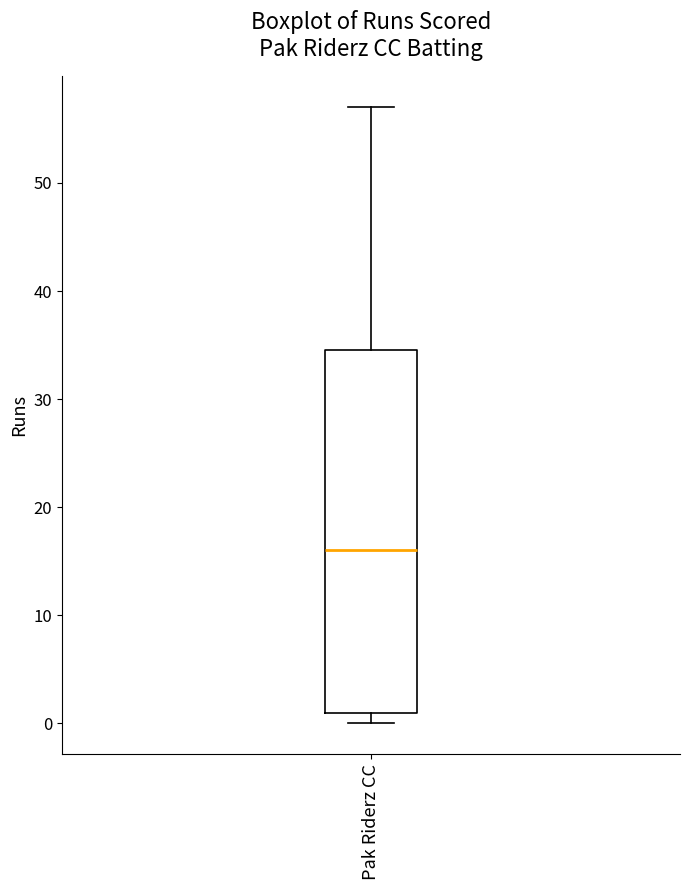

Transcribe this box plot: give where the median line is, the range the box spans, and where the two whiskers end, as read against the y-axis. The values are not printed on the chart, so give them approximately, as read against the axis.

median 16, box 1 to 35, whiskers 0 to 57